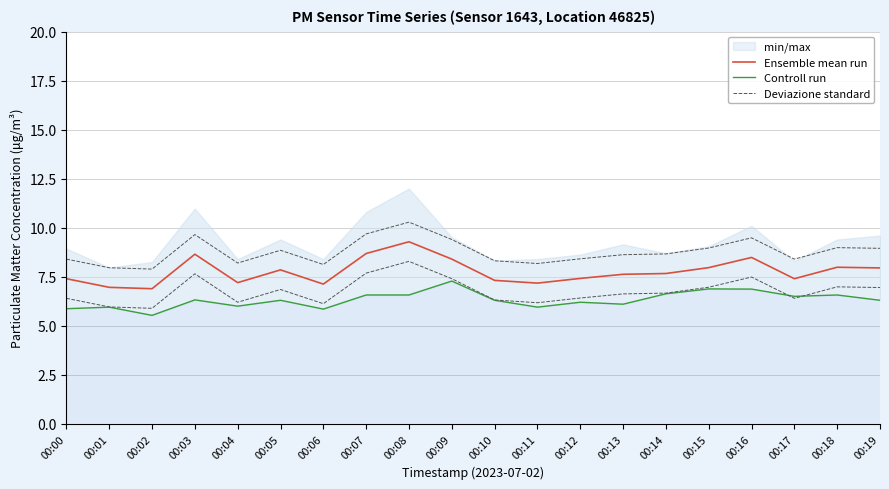

What is the approximate value of Controll run at 00:18?

6.6